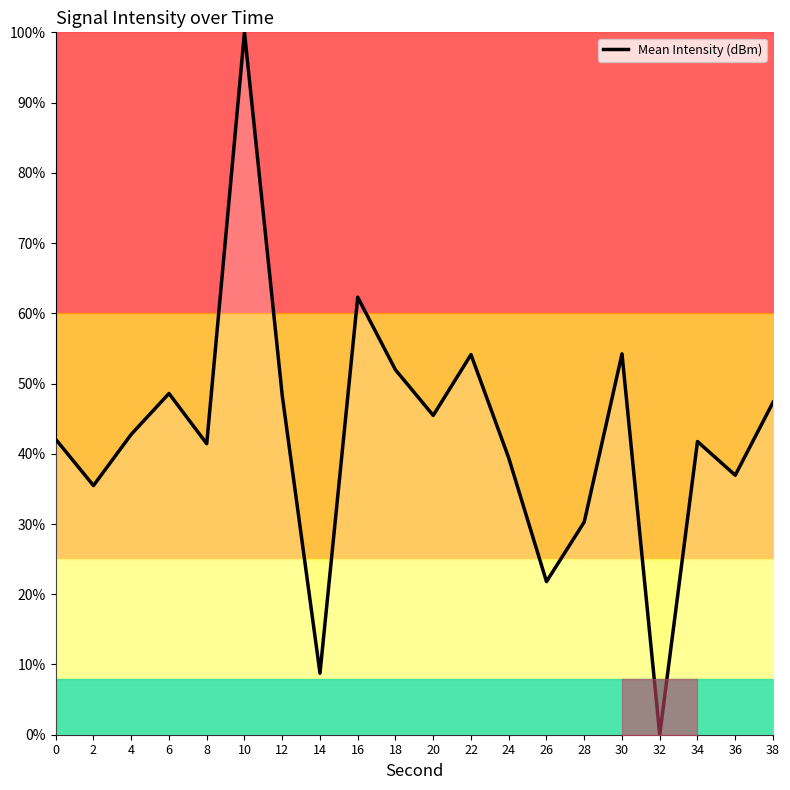

What is the difference between the values at 26 and 24?

17.6